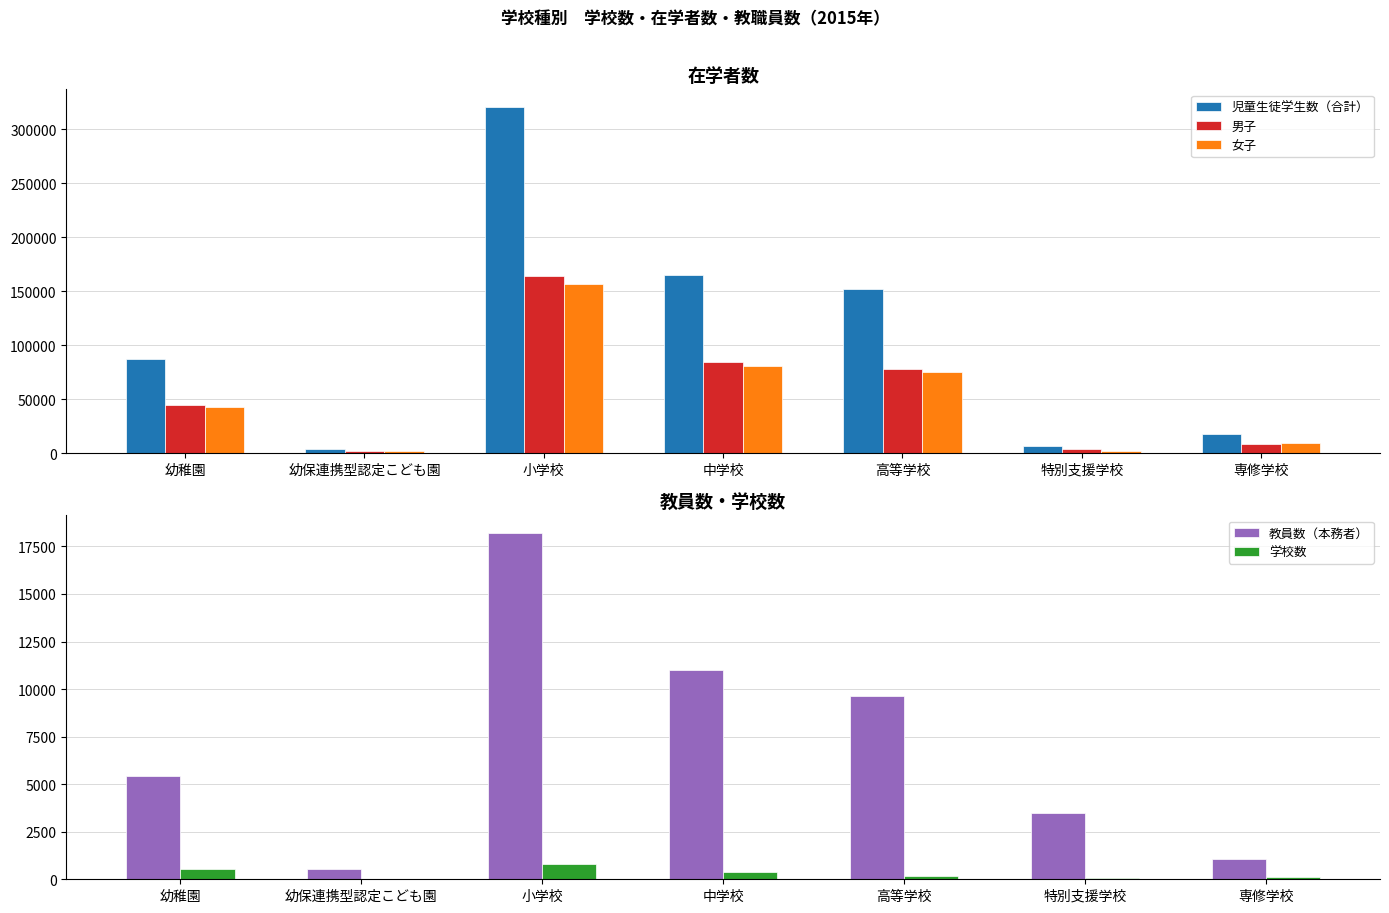

True or false: 教員数（本務者） has a value of 18222 at 小学校.

True